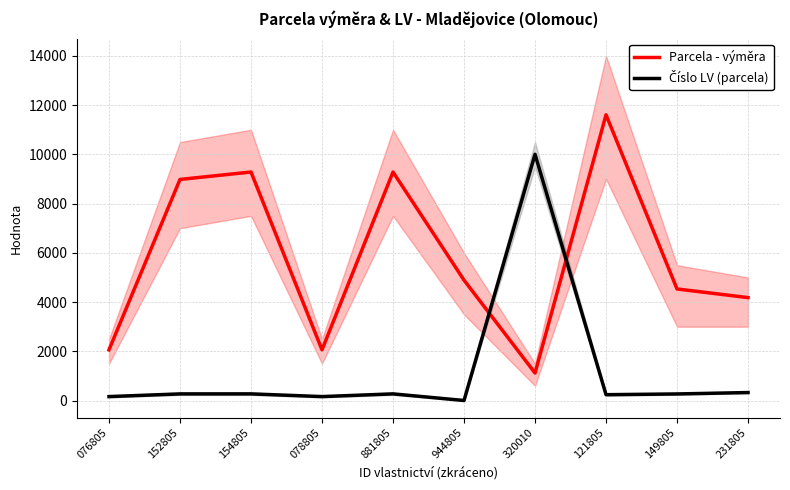

Rank the series by their average value, from lowest to highest.

Číslo LV (parcela), Parcela - výměra